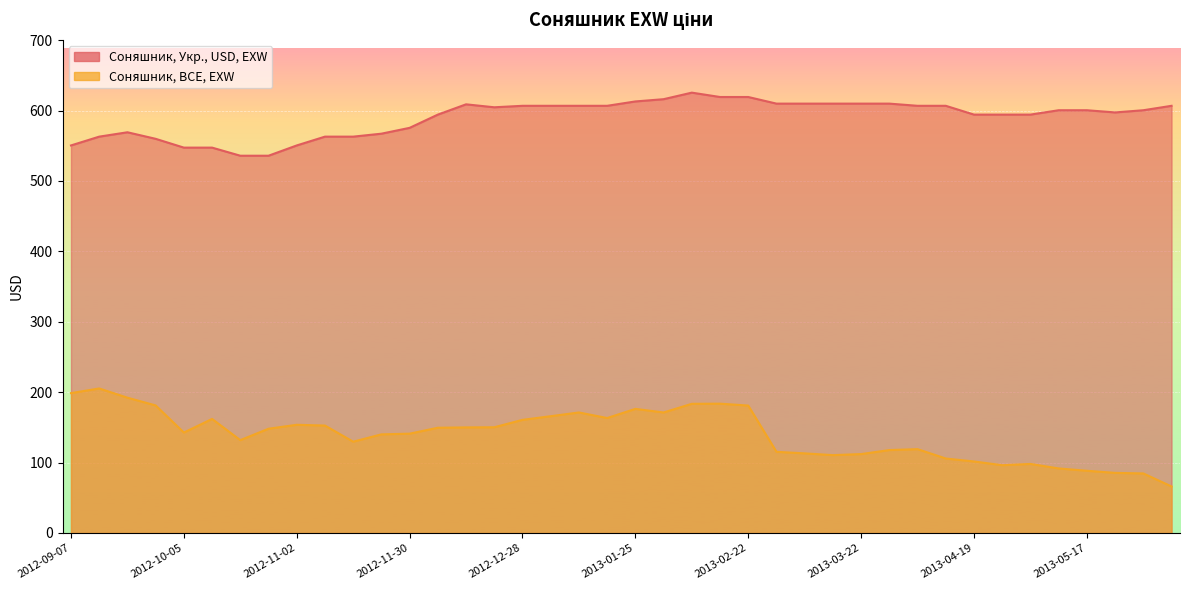

Which has a higher value, 2013-01-25 or 2013-03-15?

2013-01-25